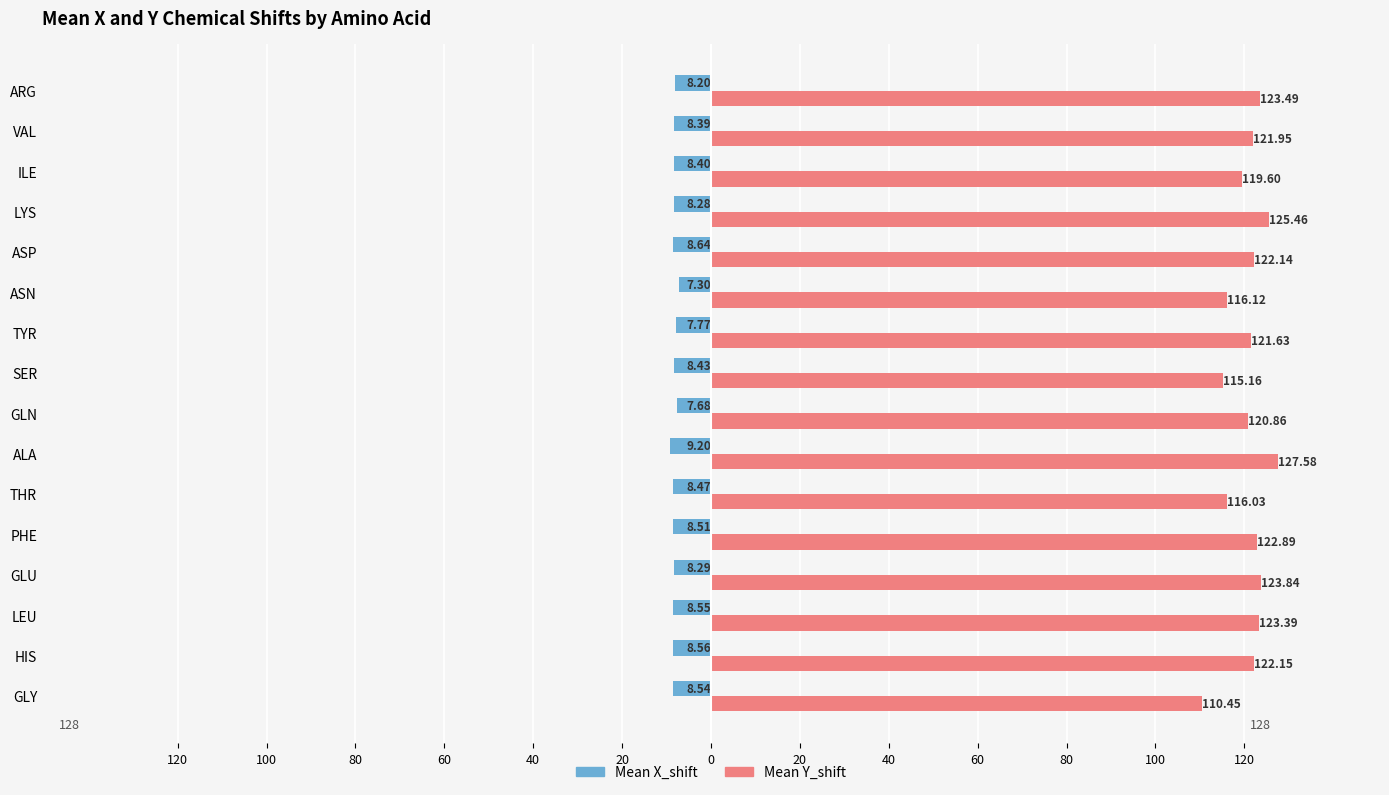

Which series has the largest total across all categories?

Mean Y_shift